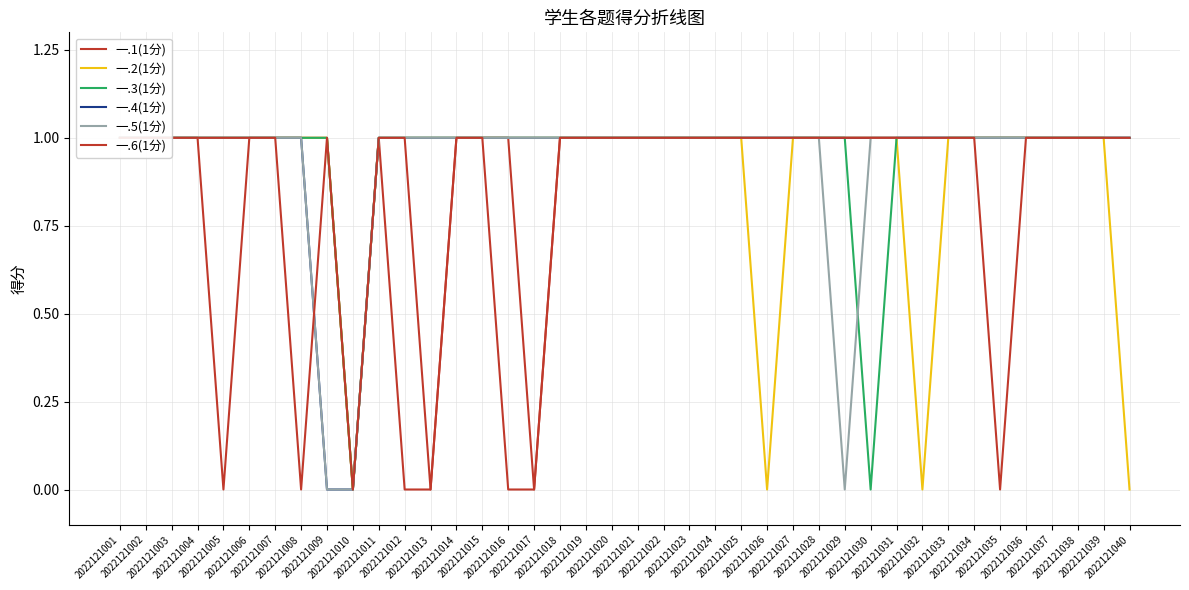

Rank the categories by 一.4(1分) value from lowest to highest.

2022121009, 2022121010, 2022121001, 2022121002, 2022121003, 2022121004, 2022121005, 2022121006, 2022121007, 2022121008, 2022121011, 2022121012, 2022121013, 2022121014, 2022121015, 2022121016, 2022121017, 2022121018, 2022121019, 2022121020, 2022121021, 2022121022, 2022121023, 2022121024, 2022121025, 2022121026, 2022121027, 2022121028, 2022121029, 2022121030, 2022121031, 2022121032, 2022121033, 2022121034, 2022121035, 2022121036, 2022121037, 2022121038, 2022121039, 2022121040